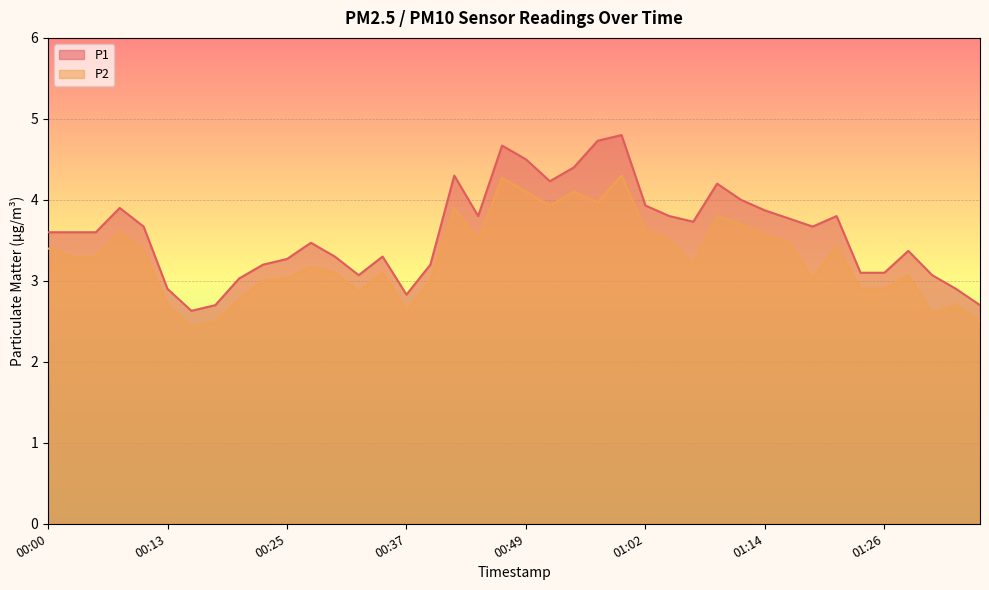

At which label does P2 first exceed 3?

00:00